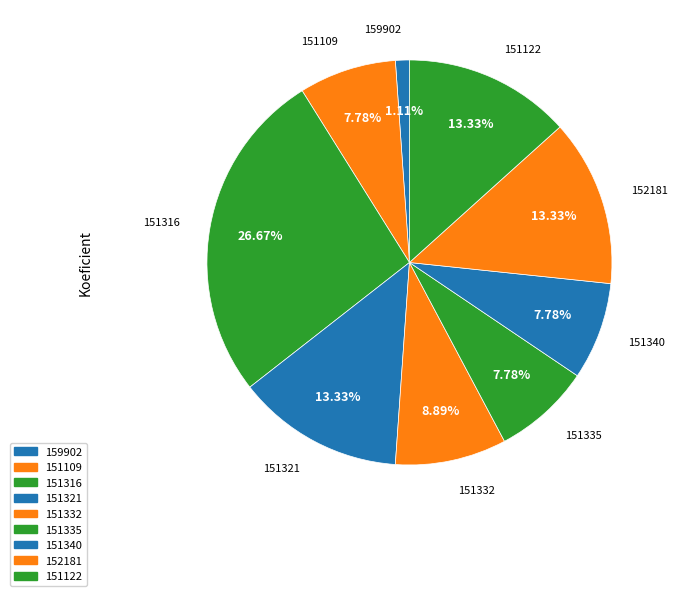

How many slices are in this pie chart?

9